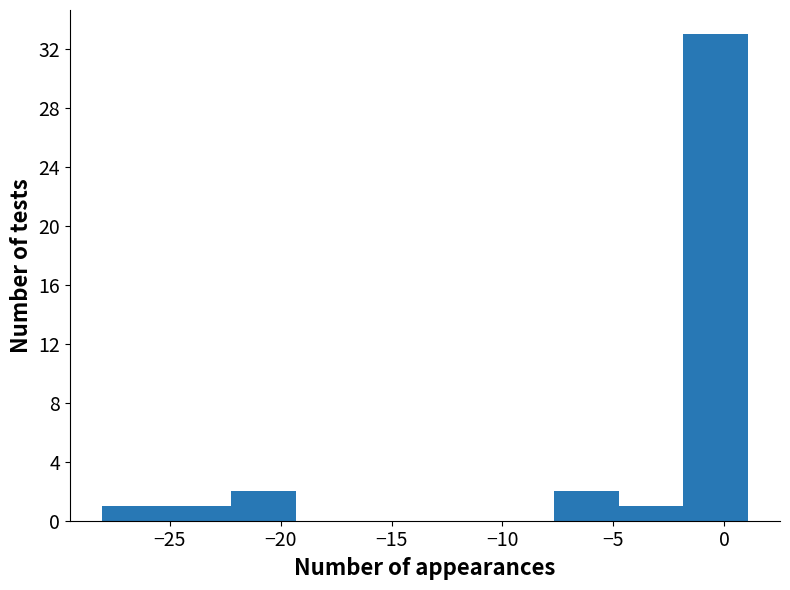

Reading left to right, transcribe this chart: for each bar, give the range it covers on the x-axis and its height. Neither the bar edges nor the heights are printed on the chart, so give them approximately, as read against the axes.

-28.0 to -25.0: 1
-25.0 to -22.0: 1
-22.0 to -19.5: 2
-19.5 to -16.5: 0
-16.5 to -13.5: 0
-13.5 to -10.5: 0
-10.5 to -7.5: 0
-7.5 to -5.0: 2
-5.0 to -2.0: 1
-2.0 to 1.0: 33